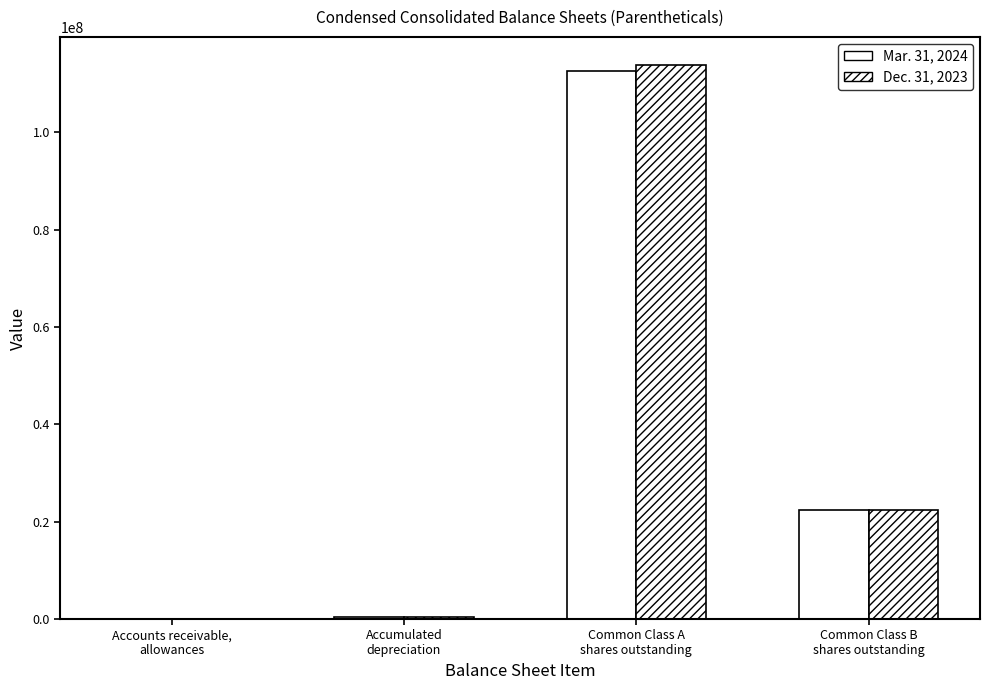

Where is Mar. 31, 2024 nearest to the value 56318831?

Common Class B
shares outstanding